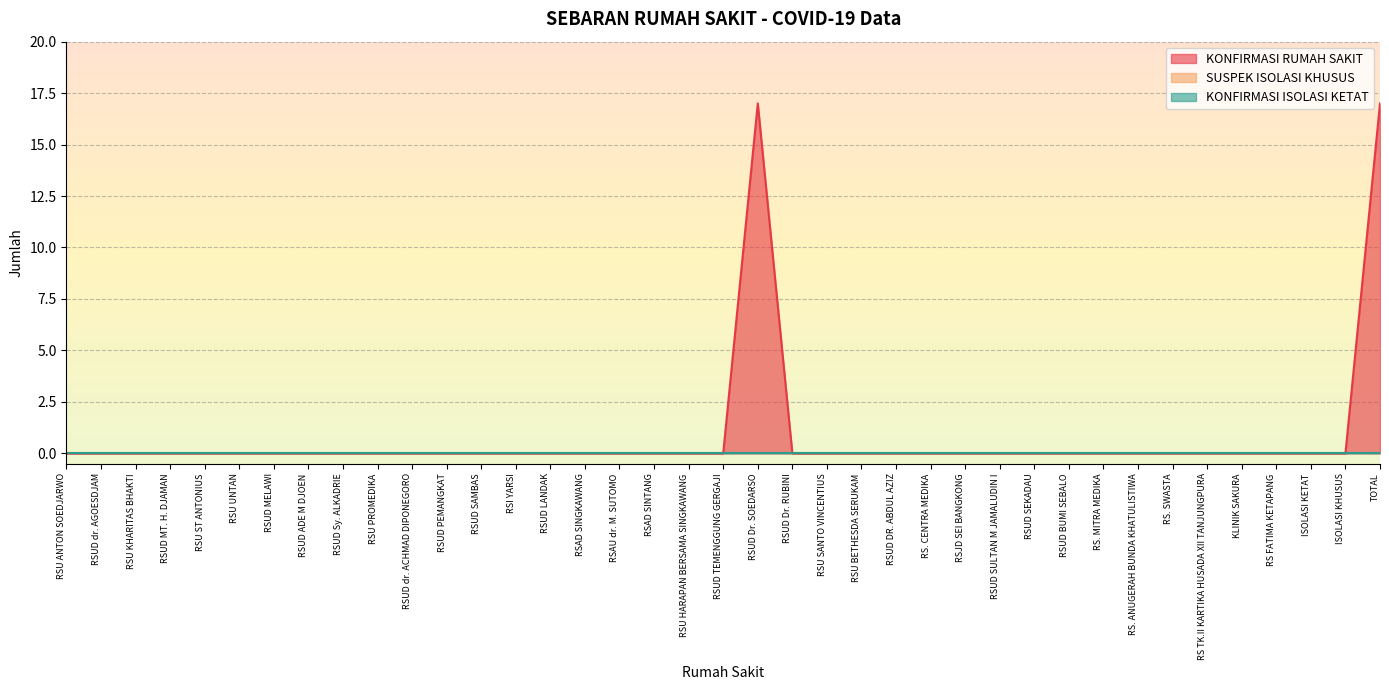

Which category has the lowest value in the SUSPEK ISOLASI KHUSUS series?

RSU ANTON SOEDJARWO